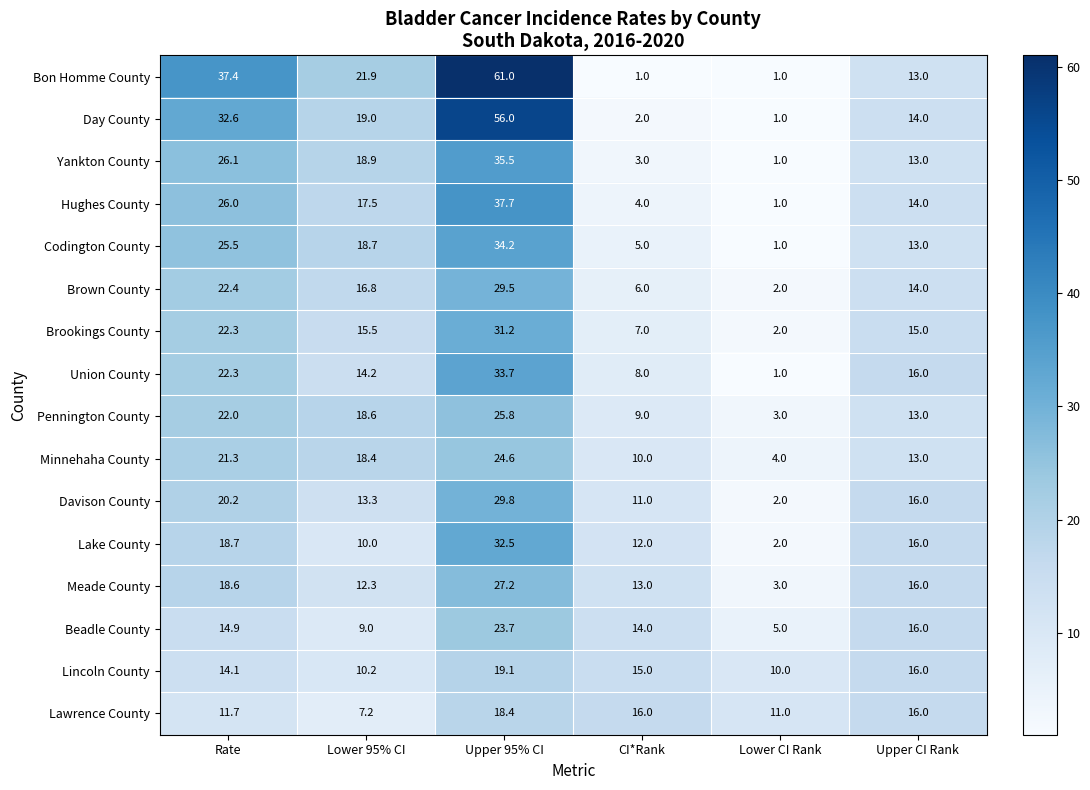

True or false: Lincoln County has a value of 15.0 at CI*Rank.

True